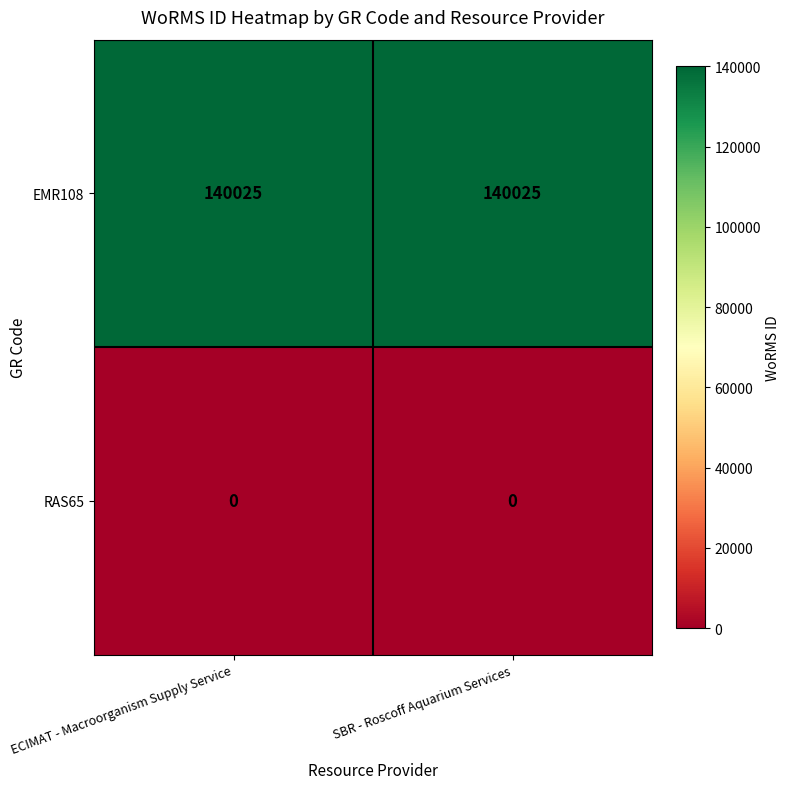

How many distinct data groups are displayed?

2